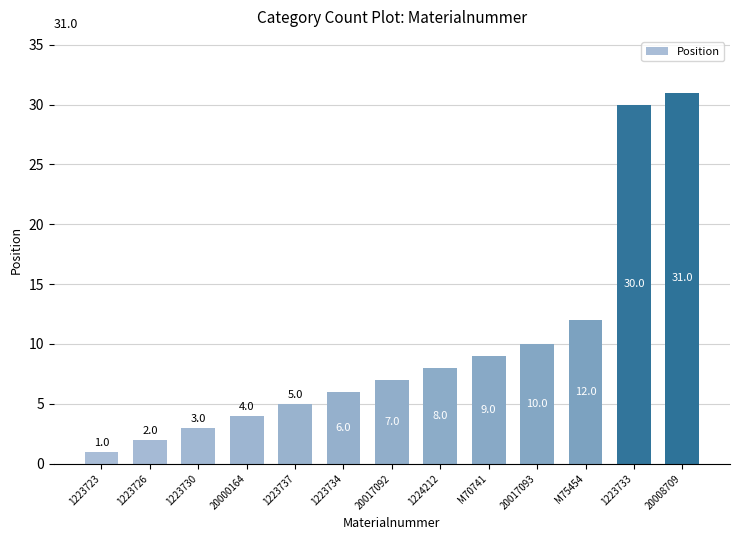

Which has a higher value, 20017092 or 1223726?

20017092